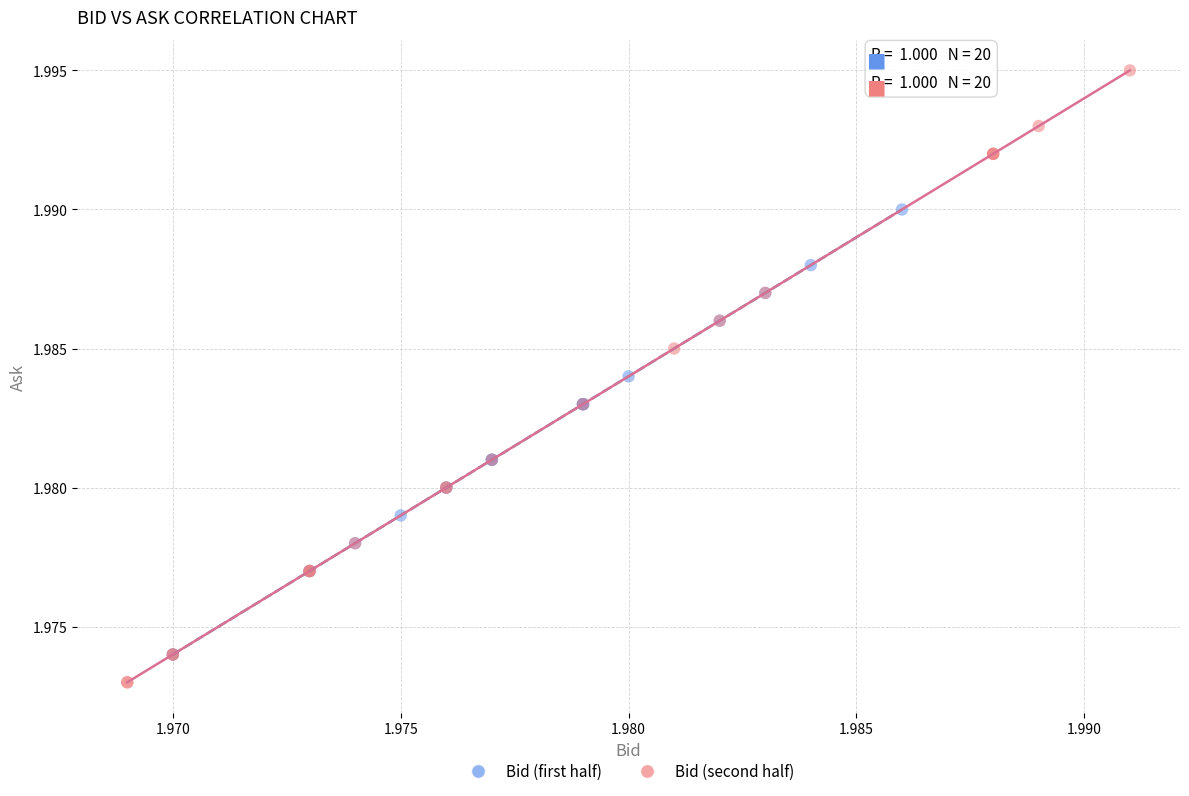

Which series reaches the maximum Y coordinate?

Bid (second half)